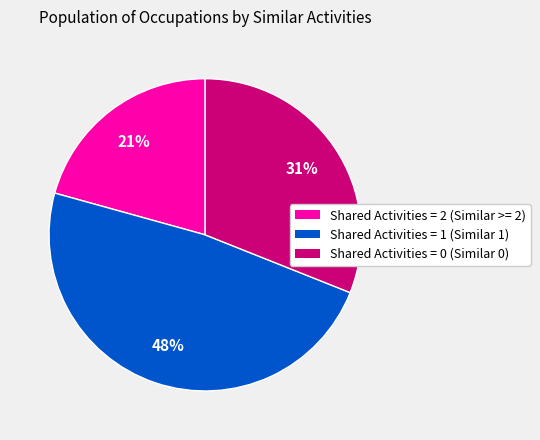

Is the sum of Shared Activities = 1 (Similar 1) and Shared Activities = 2 (Similar >= 2) greater than half?

Yes